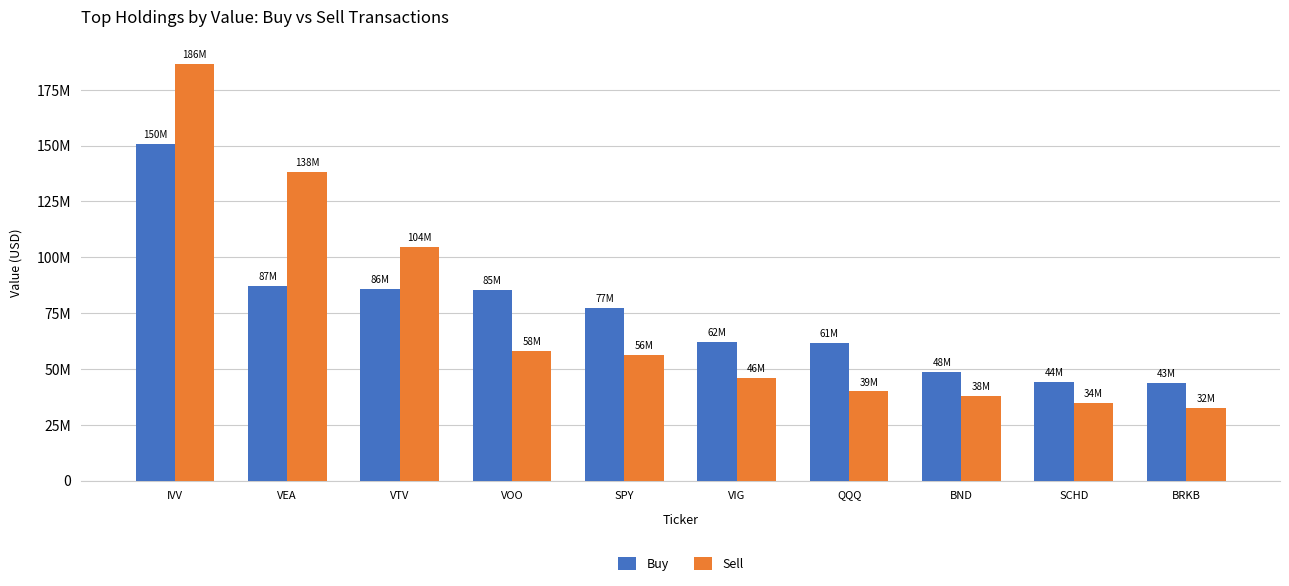

At which label is Buy closest to 97230290?

VEA